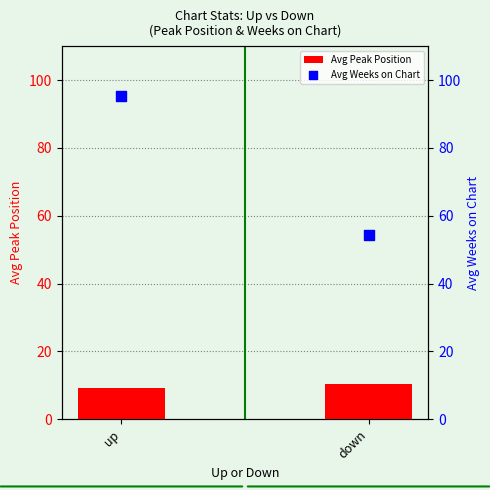

What is the total value across all series at down?

64.7